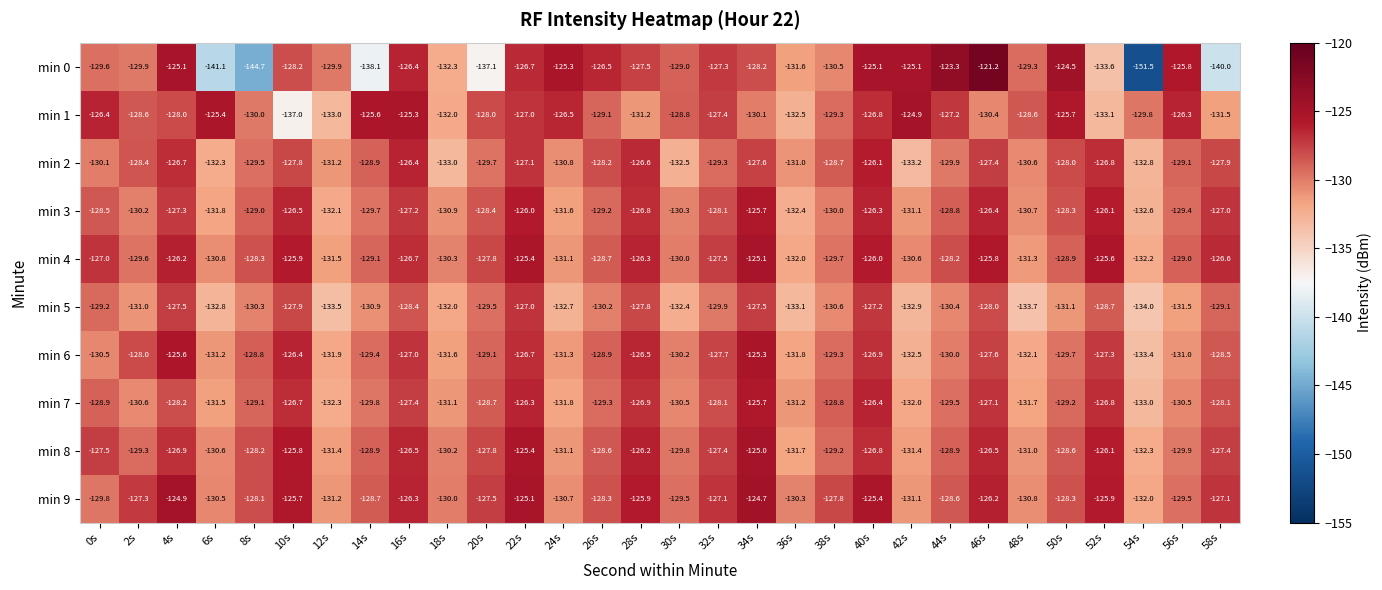

What is the total value across all series at 38s?

-1293.9